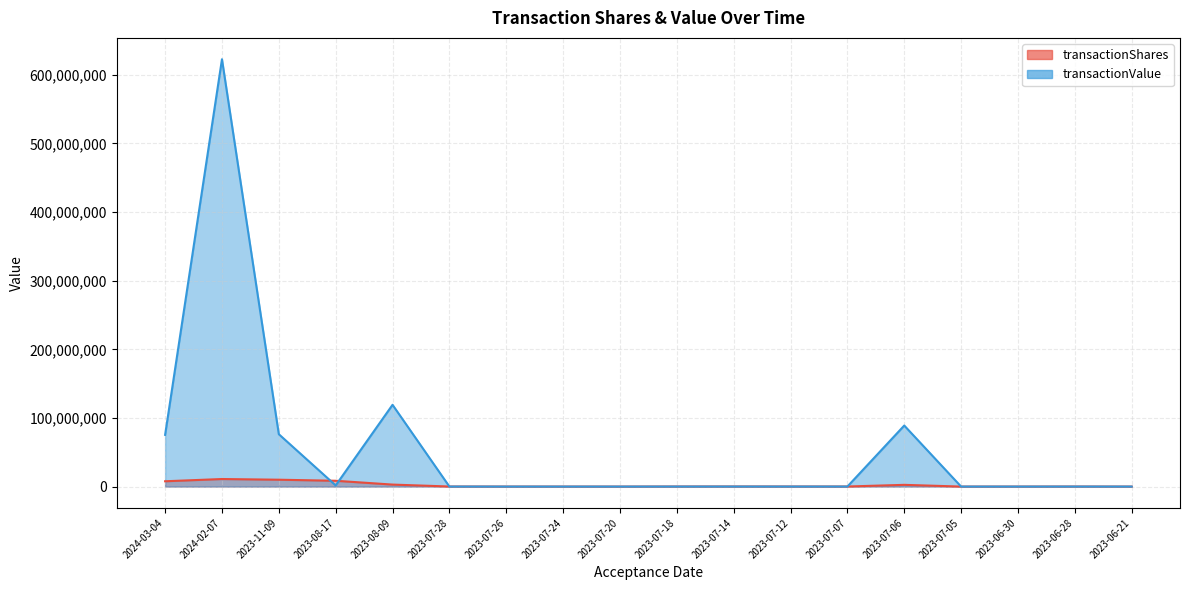

The value of transactionShares at 2023-06-30 is 22801. True or false?

False